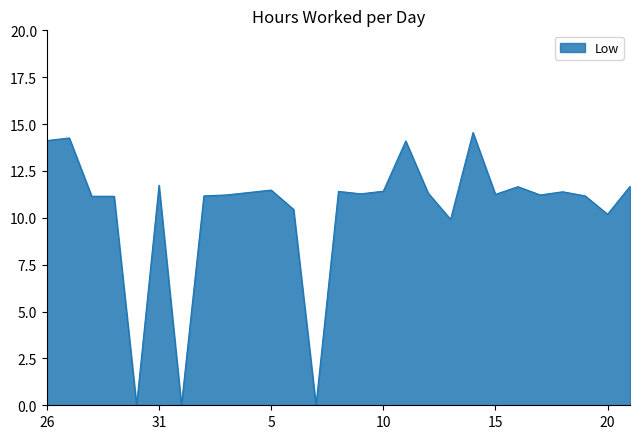

How many values are below 11?

6